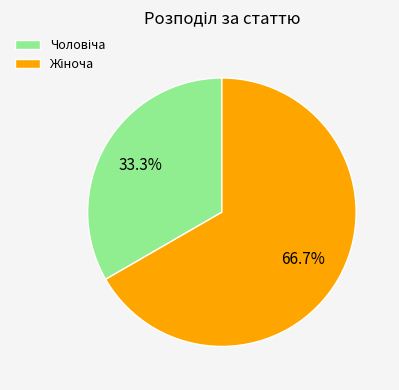

Is there a majority slice in this chart?

Yes